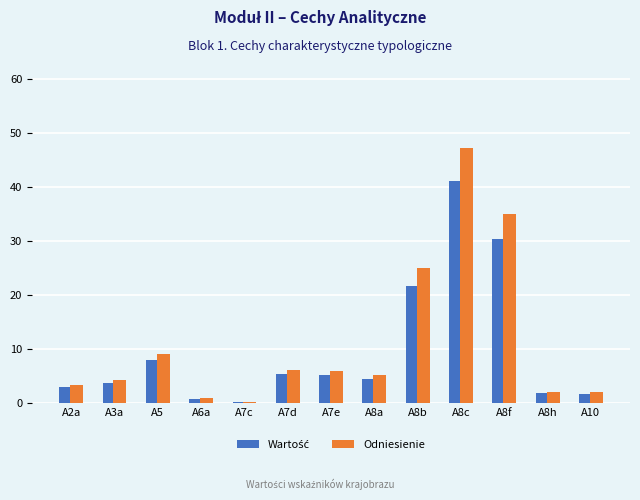

At which label is Odniesienie closest to 23?

A8b